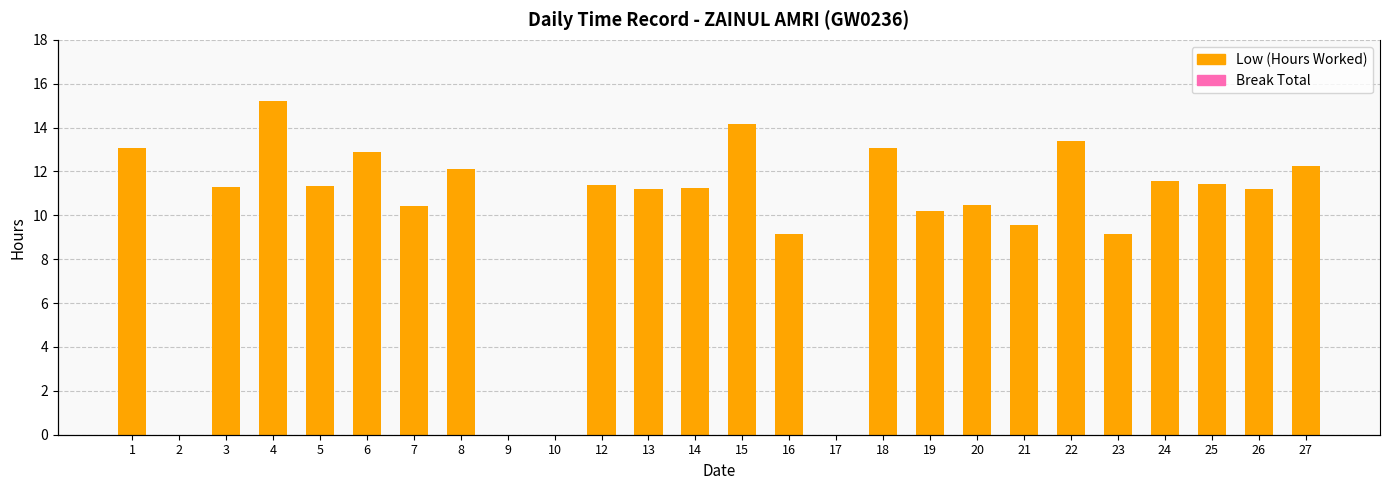

List the series in order of their overall mean, lowest first.

Break Total, Low (Hours Worked)